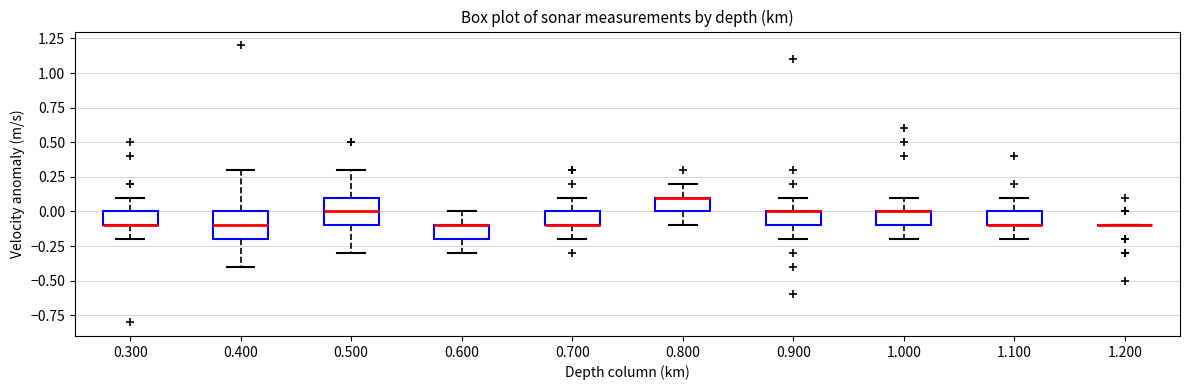

Reading left to right, transcribe this box plot: for each box, give where its median line is, the range the box spans, and where its two whiskers end, as read against the y-axis. The values are not printed on the chart, so give them approximately, as read against the axis.

0.300: median -0.1 (drawn on the box's lower edge), box -0.1 to 0.0, whiskers -0.2 to 0.1
0.400: median -0.1, box -0.2 to 0.0, whiskers -0.4 to 0.3
0.500: median 0.0, box -0.1 to 0.1, whiskers -0.3 to 0.3
0.600: median -0.1 (drawn on the box's upper edge), box -0.2 to -0.1, whiskers -0.3 to 0.0
0.700: median -0.1 (drawn on the box's lower edge), box -0.1 to 0.0, whiskers -0.2 to 0.1
0.800: median 0.1 (drawn on the box's upper edge), box 0.0 to 0.1, whiskers -0.1 to 0.2
0.900: median 0.0 (drawn on the box's upper edge), box -0.1 to 0.0, whiskers -0.2 to 0.1
1.000: median 0.0 (drawn on the box's upper edge), box -0.1 to 0.0, whiskers -0.2 to 0.1
1.100: median -0.1 (drawn on the box's lower edge), box -0.1 to 0.0, whiskers -0.2 to 0.1
1.200: box collapsed to a line at -0.1, whiskers -0.1 to -0.1